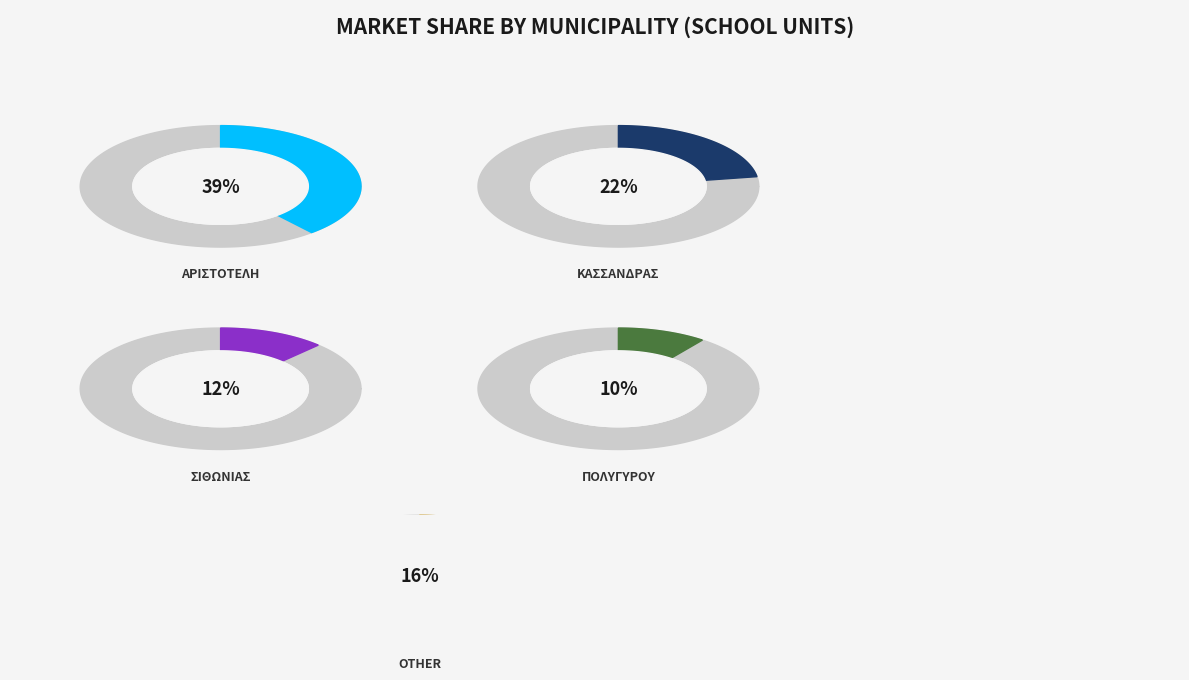

To the nearest percent, what is the average slice percentage?

20%